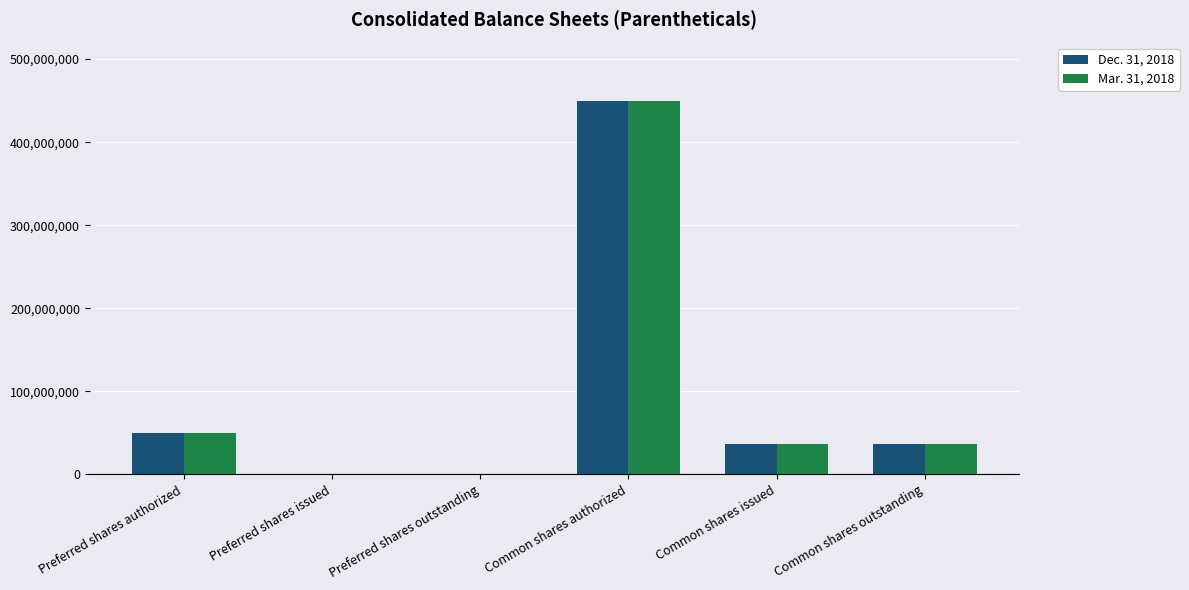

At which category is the sum across all series the highest?

Common shares authorized